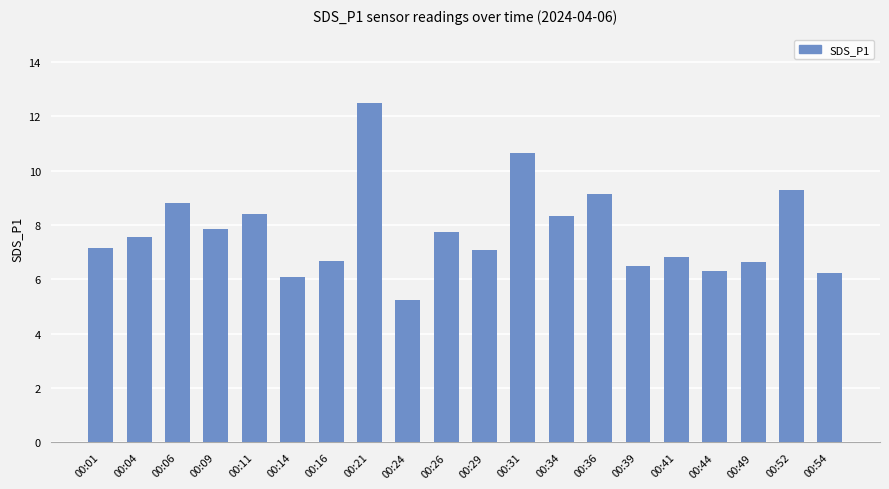

Which category has the highest value across all series?

00:21